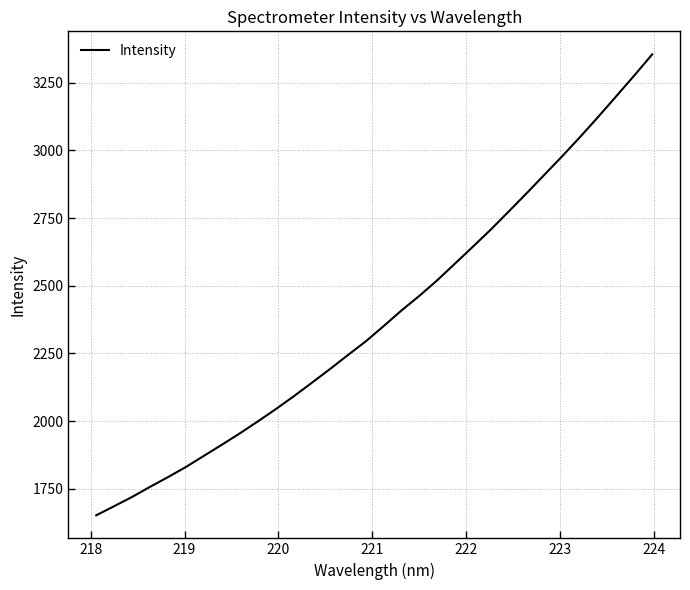

What is the minimum value shown in the chart?

1651.9